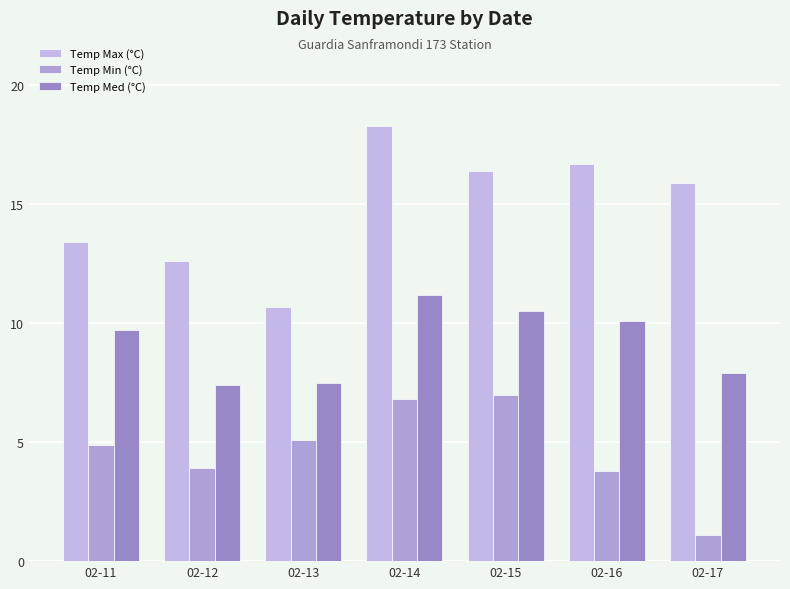

What is the highest value of the Temp Max (°C) series?

18.3